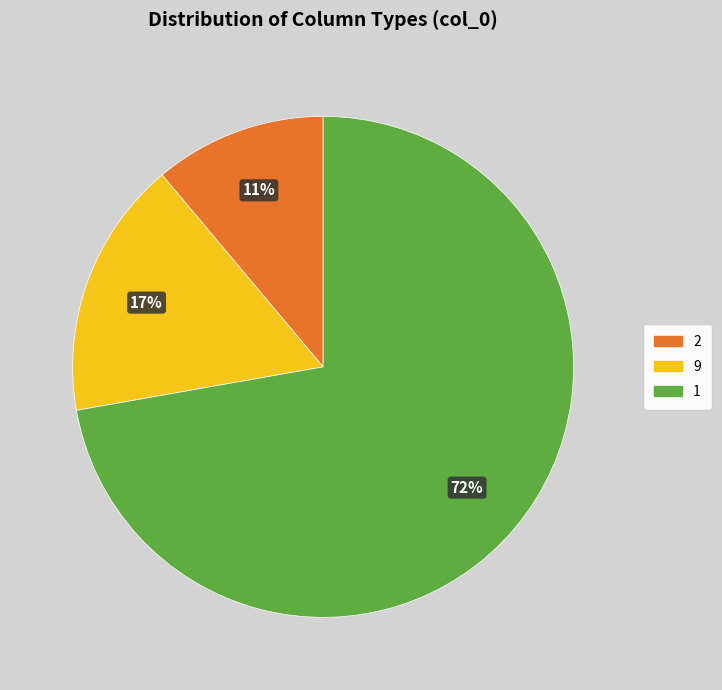

To the nearest percent, what percentage of the pie is 1?

72%